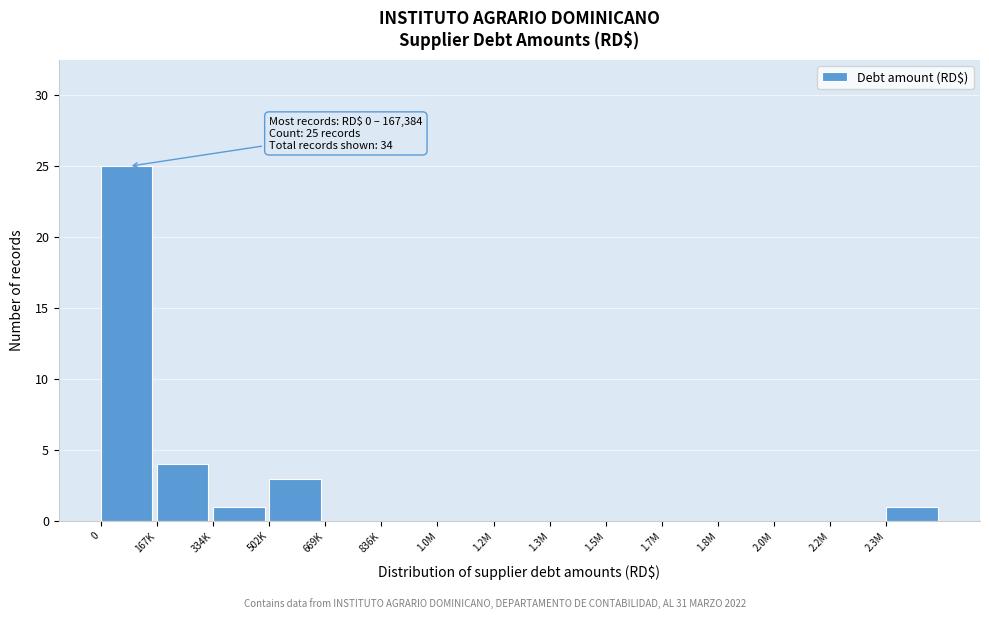

Reading left to right, list all the values displayed in this chart.

0=25	167K=4	334K=1	502K=3	669K=0	836K=0	1.0M=0	1.2M=0	1.3M=0	1.5M=0	1.7M=0	1.8M=0	2.0M=0	2.2M=0	2.3M=1